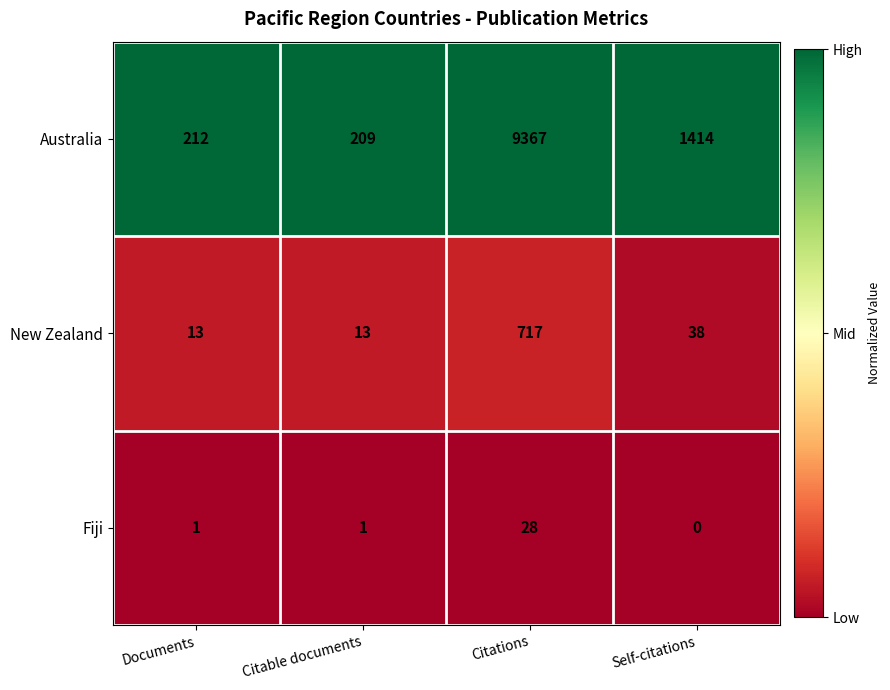

The Fiji series shows 1 at Documents. True or false?

True